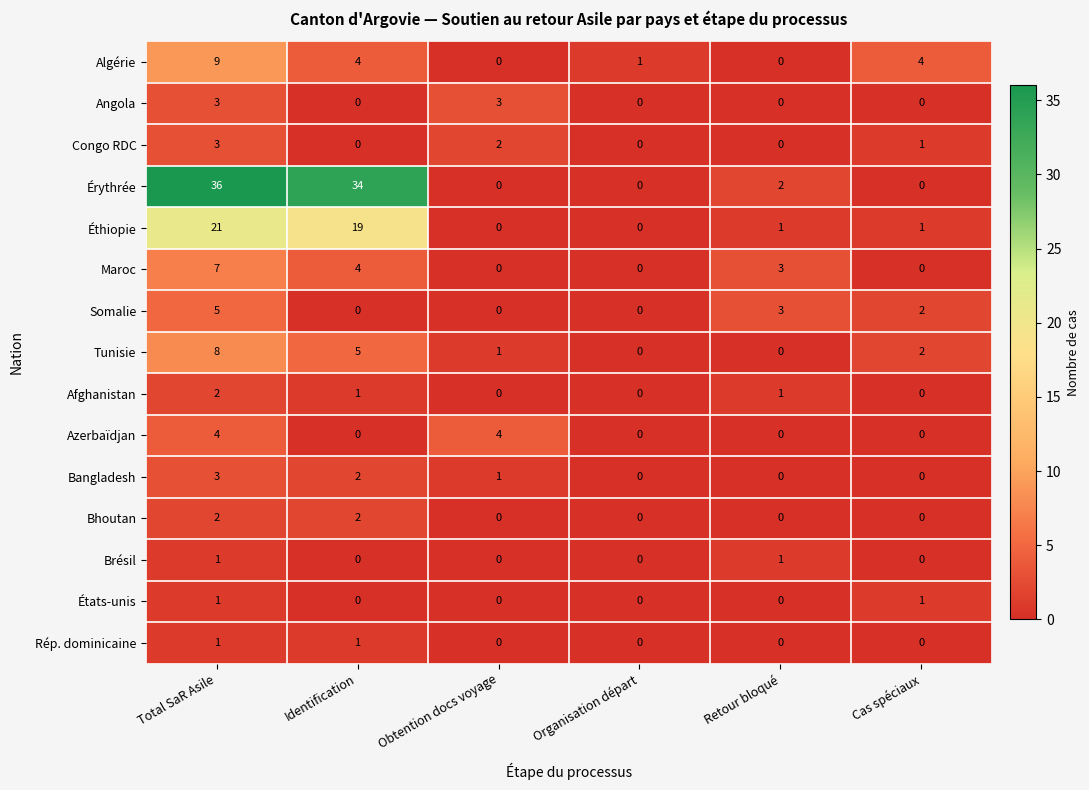

Which series has the largest total across all categories?

Érythrée